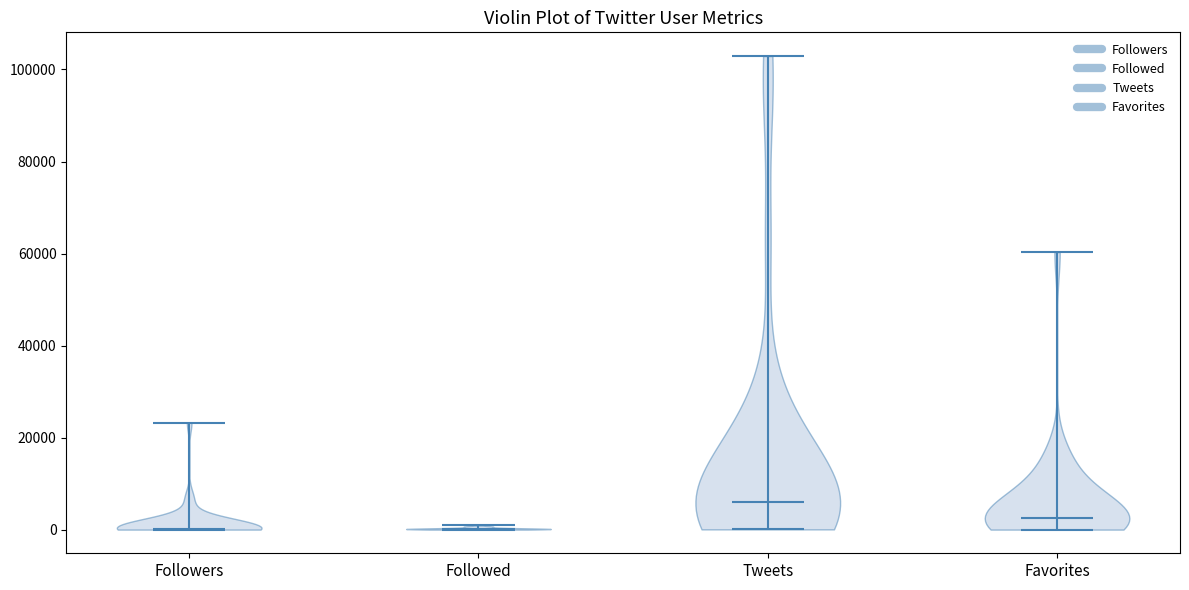

Reading left to right, read every violin against the y-axis: where its median line is, and the lowest and highest points it reaches. The values are not printed on the chart, so give them approximately, as read against the axis.

Followers: median line 0, lowest point 0, highest point 24000
Followed: median line 0, lowest point 0, highest point 0
Tweets: median line 6000, lowest point 0, highest point 102000
Favorites: median line 2000, lowest point 0, highest point 60000